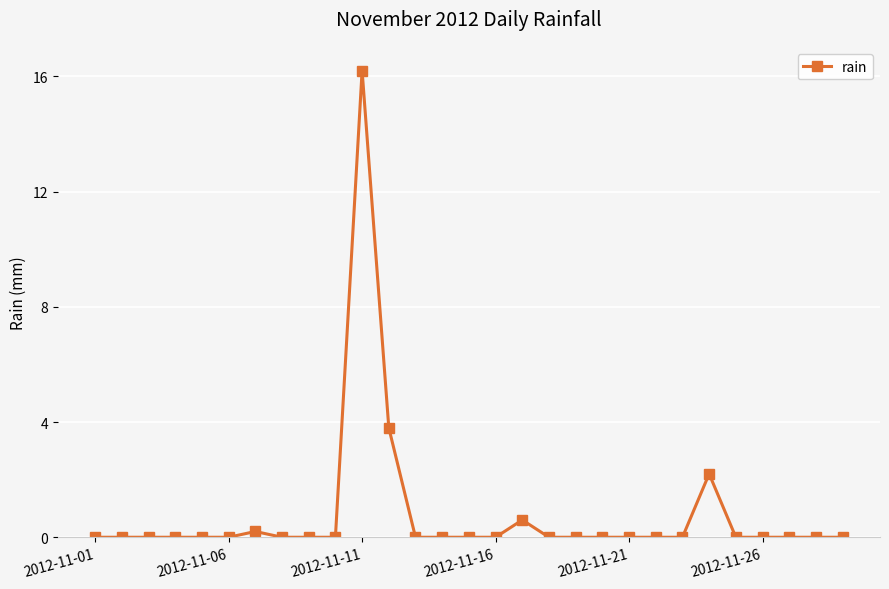

How many distinct data groups are displayed?

1